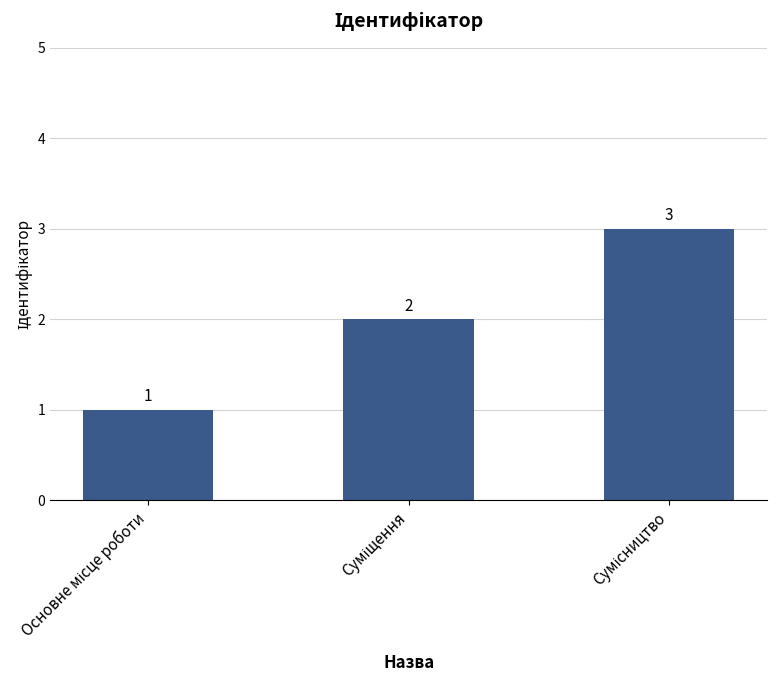

Reading left to right, transcribe all the data shown in this chart.

1	2	3